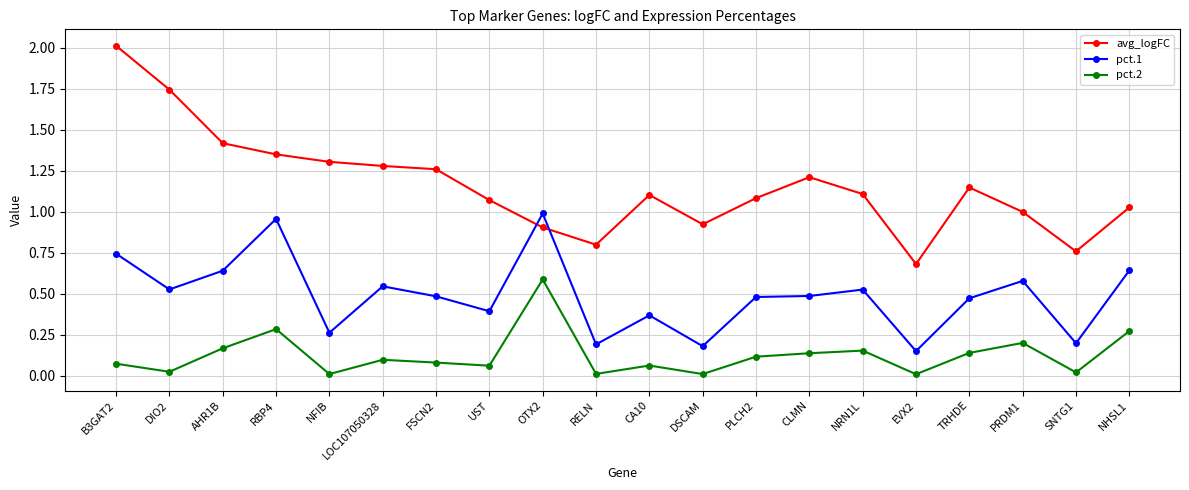

Between DIO2 and NFIB, which series saw the biggest shift?

avg_logFC